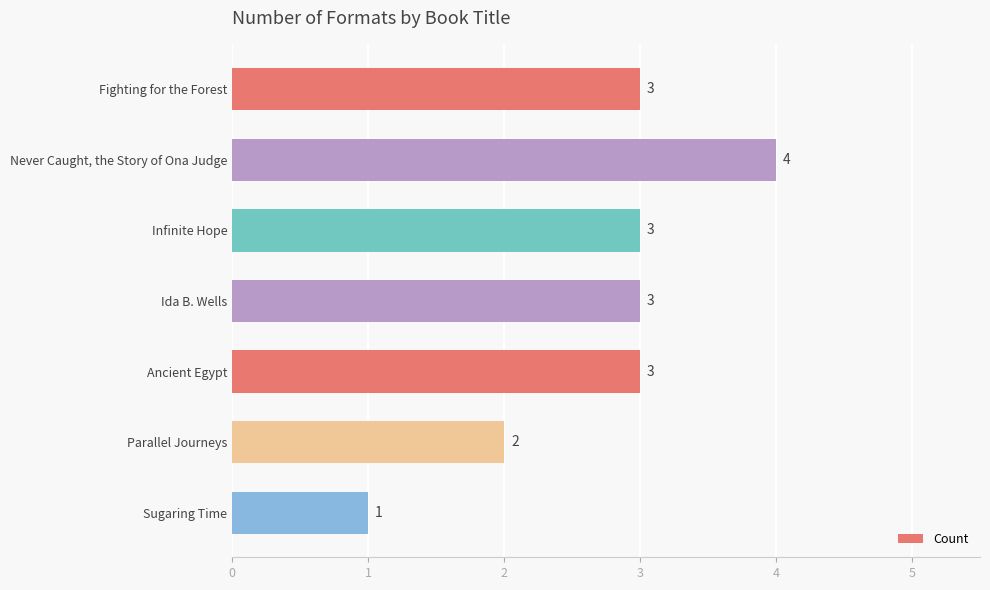

Reading top to bottom, transcribe all the data shown in this chart.

3	4	3	3	3	2	1